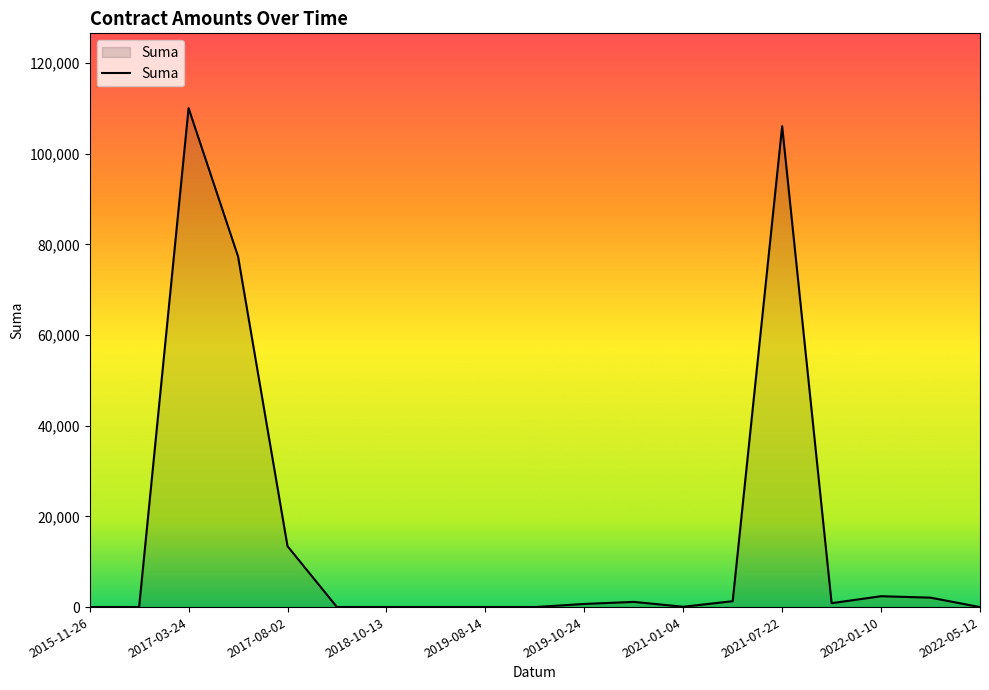

How many interior local peaks (higher than both neighbors) does the data have?

4